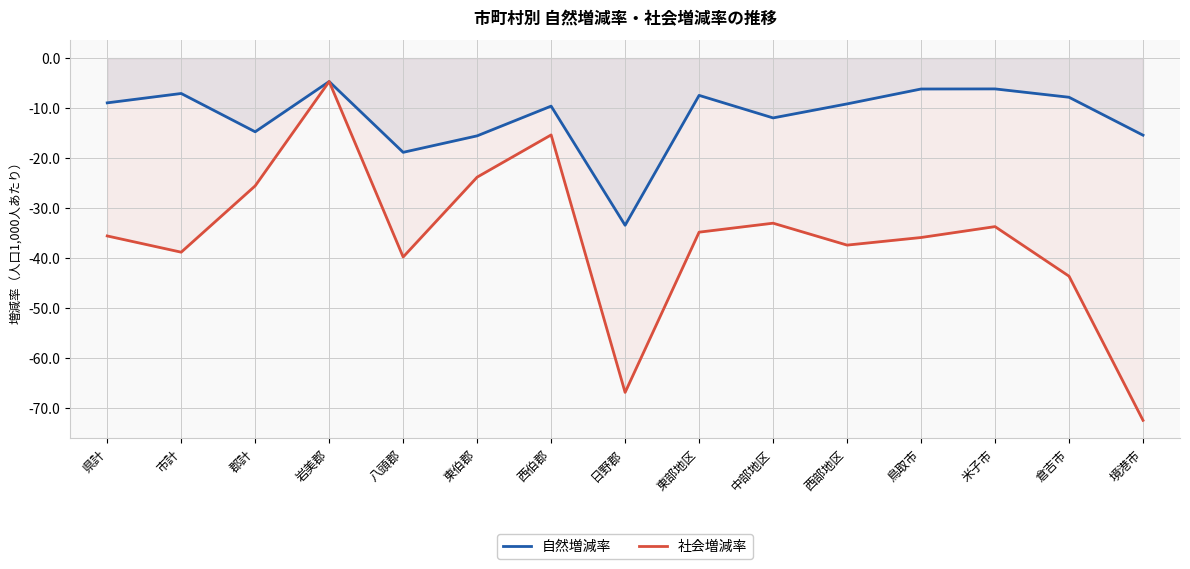

What position from the right is 岩美郡?

12